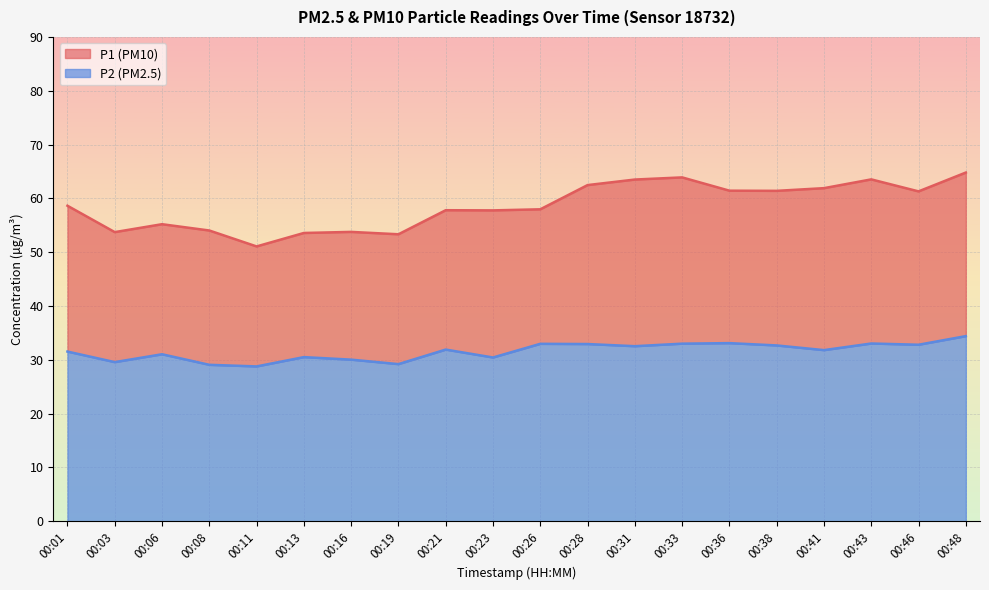

Read the P1 value at 00:38.

61.4